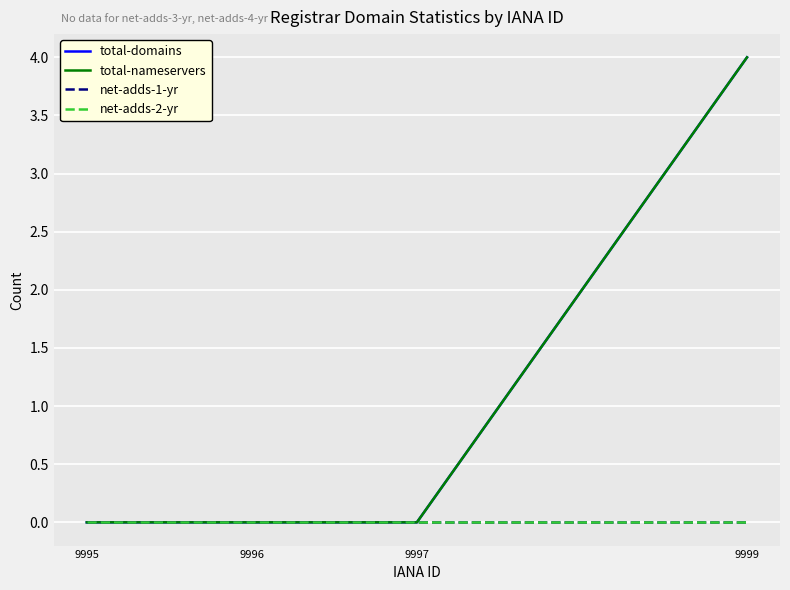

Does the chart have visible grid lines?

Yes